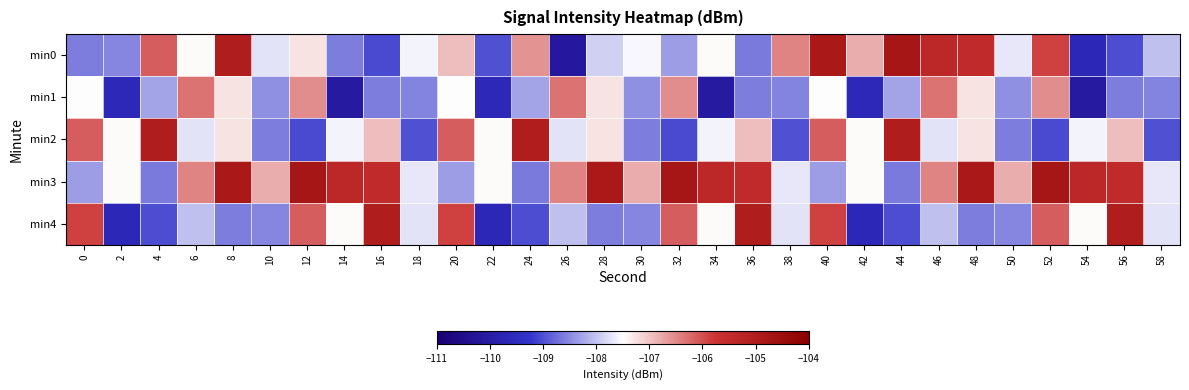

Which series has the largest total across all categories?

min3